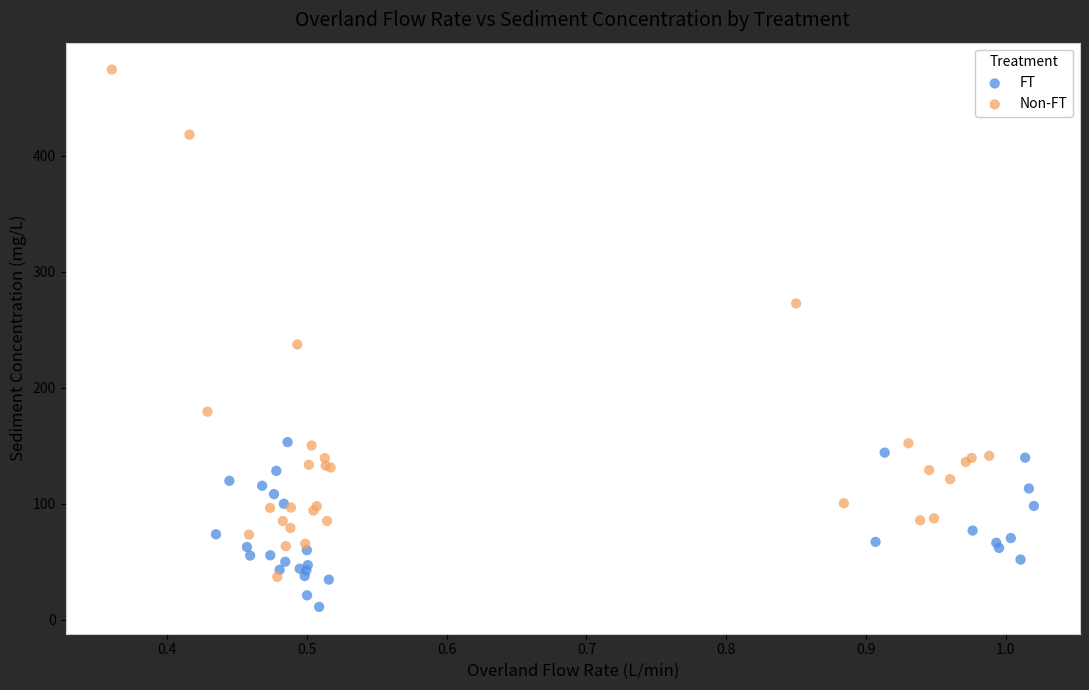

What are all the series names shown in the legend?

FT, Non-FT